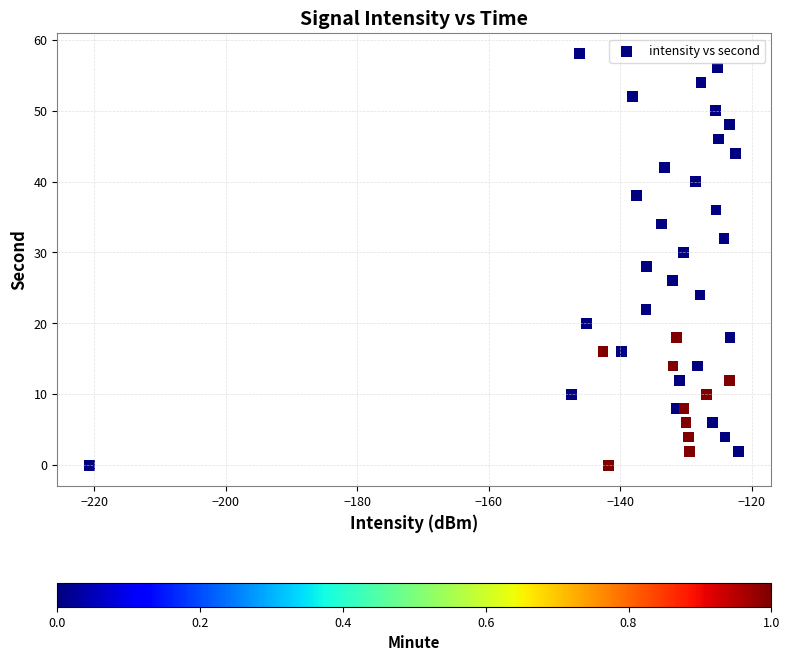

What is the range of Y values (max minus min)?

58